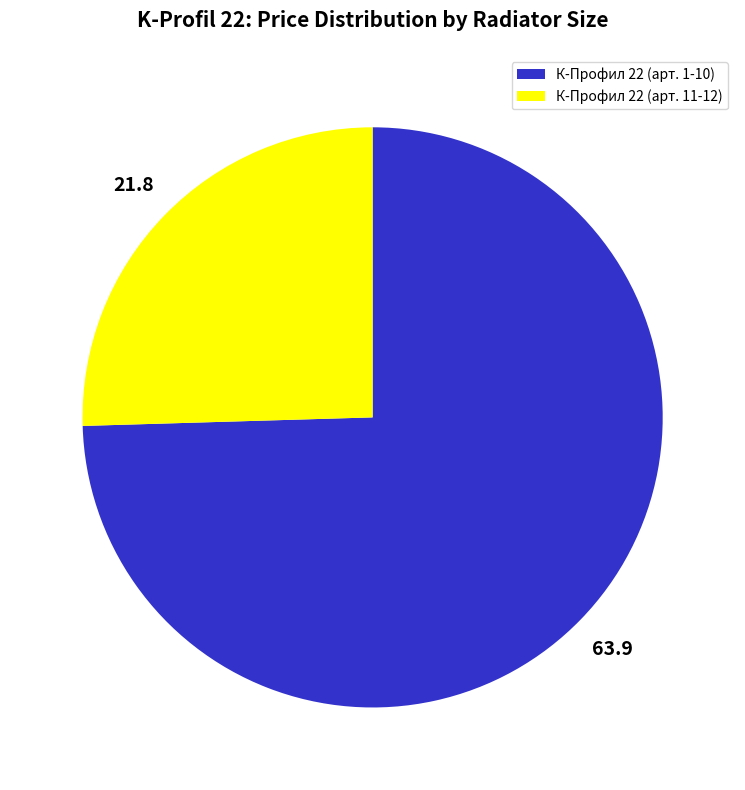

Is there any slice that represents more than half of the pie?

Yes